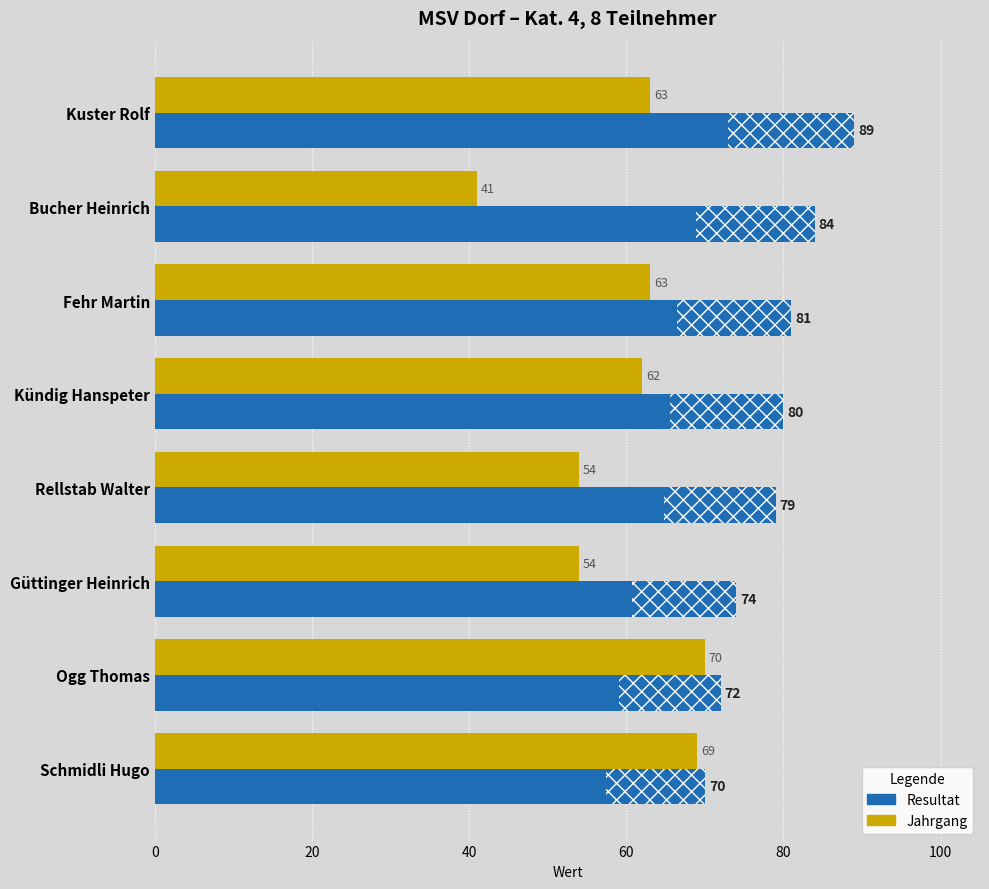

What is the average value of the Jahrgang series?

60